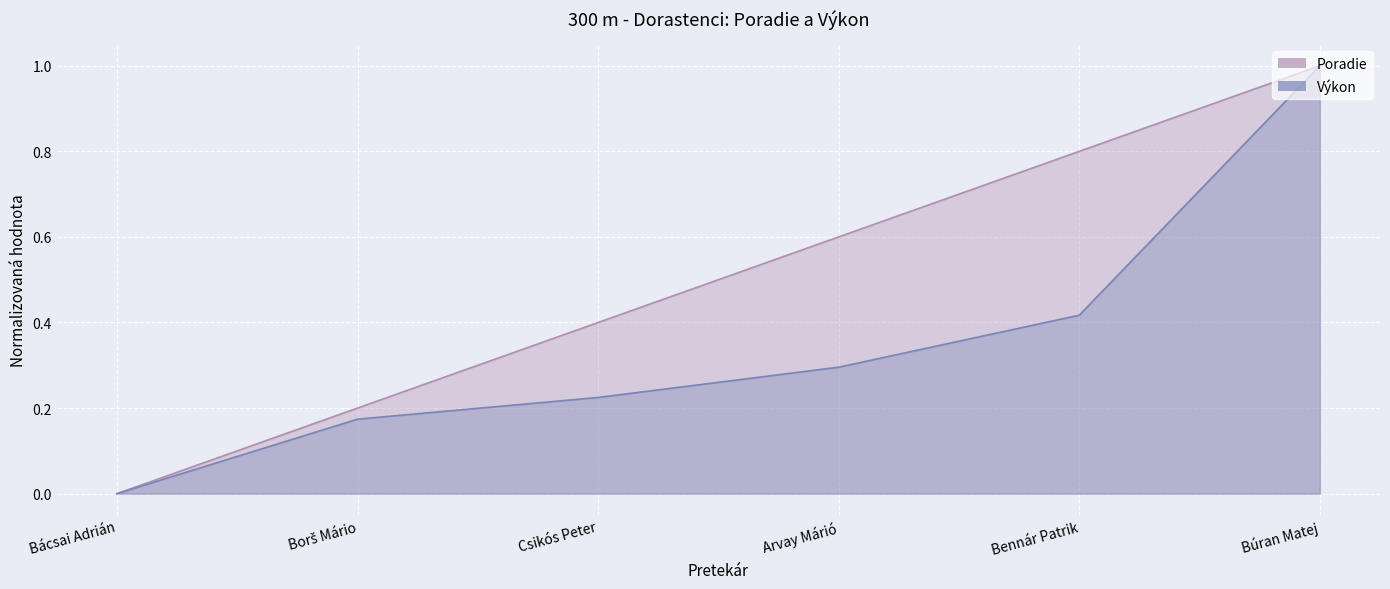

How many lines are shown in the chart?

2